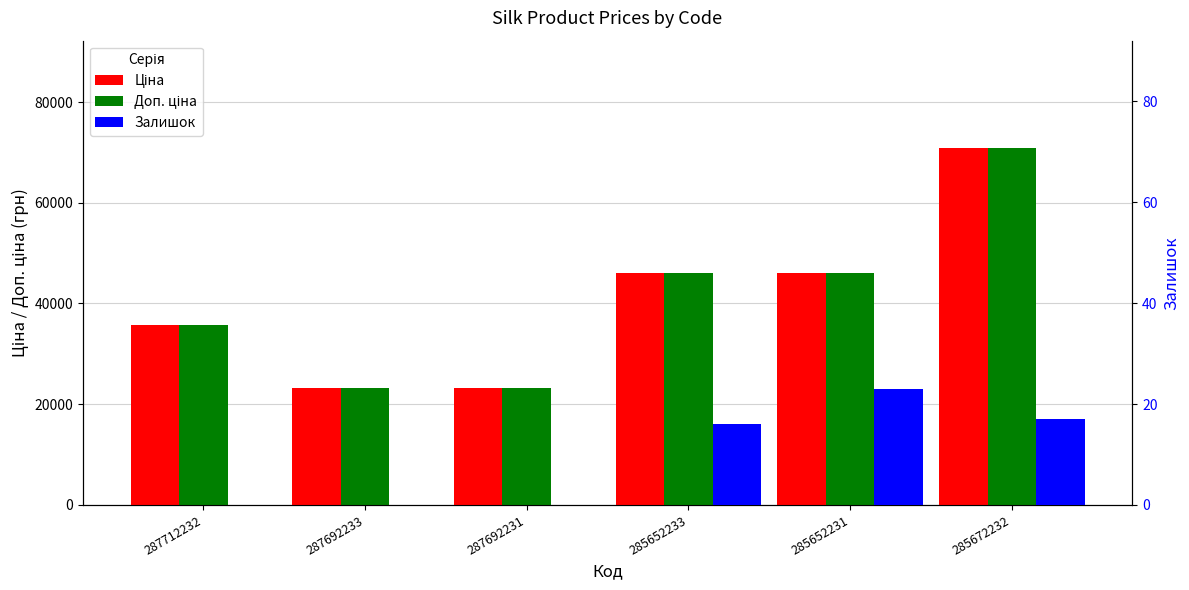

Are the bars grouped side by side (vs. stacked)?

Yes